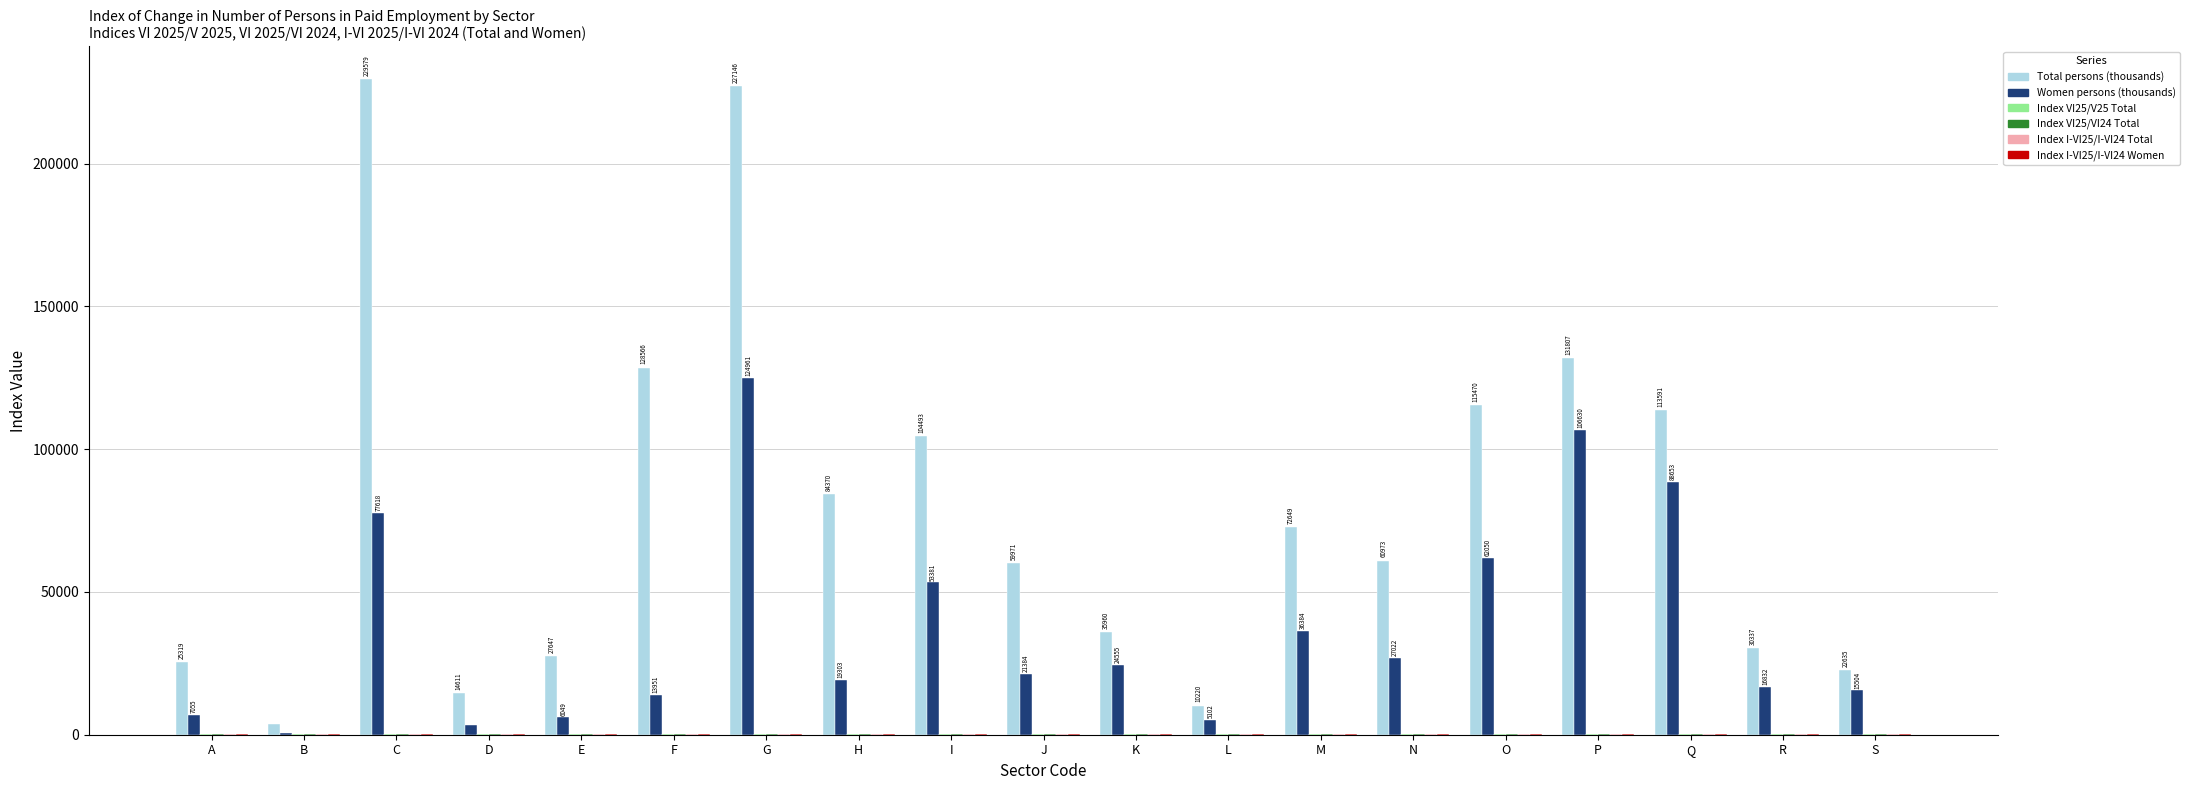

What is the total value across all series at B?

4661.5